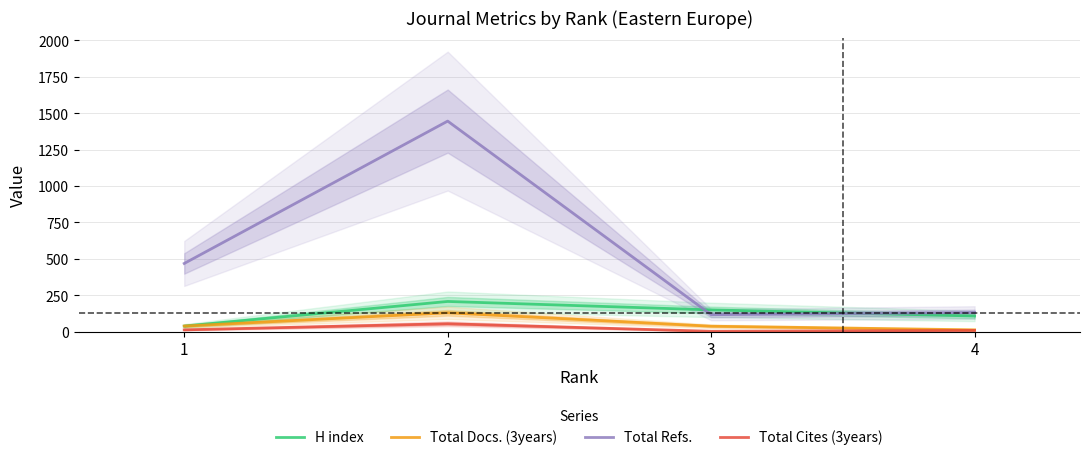

What is the maximum value shown in the chart?

1446